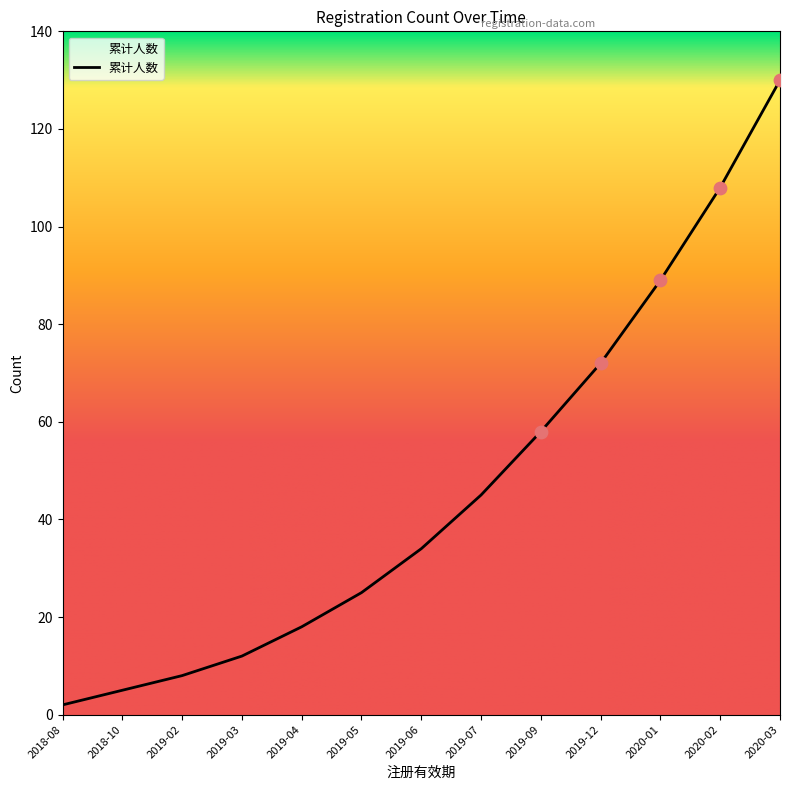

What is the change in value from 2019-02 to 2019-03?

+4